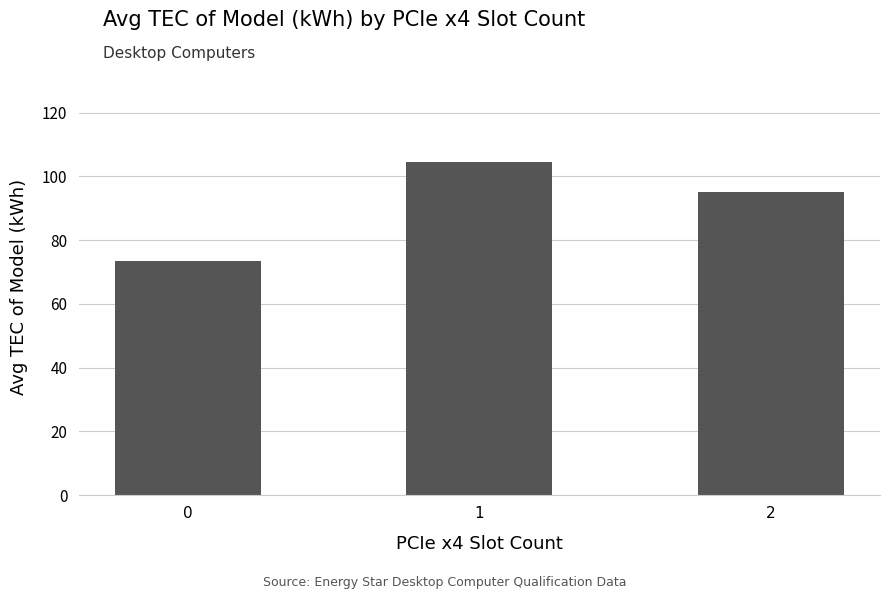

Reading right to left, list all the values displayed in this chart.

95.0	104.5	73.5